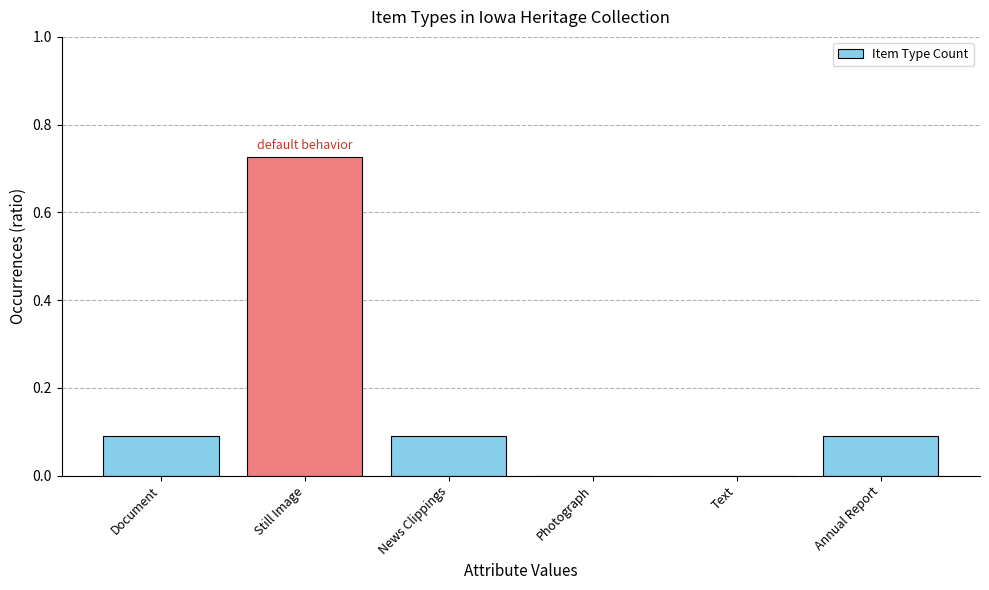

What is the sum of the values at Annual Report and Still Image?

0.8